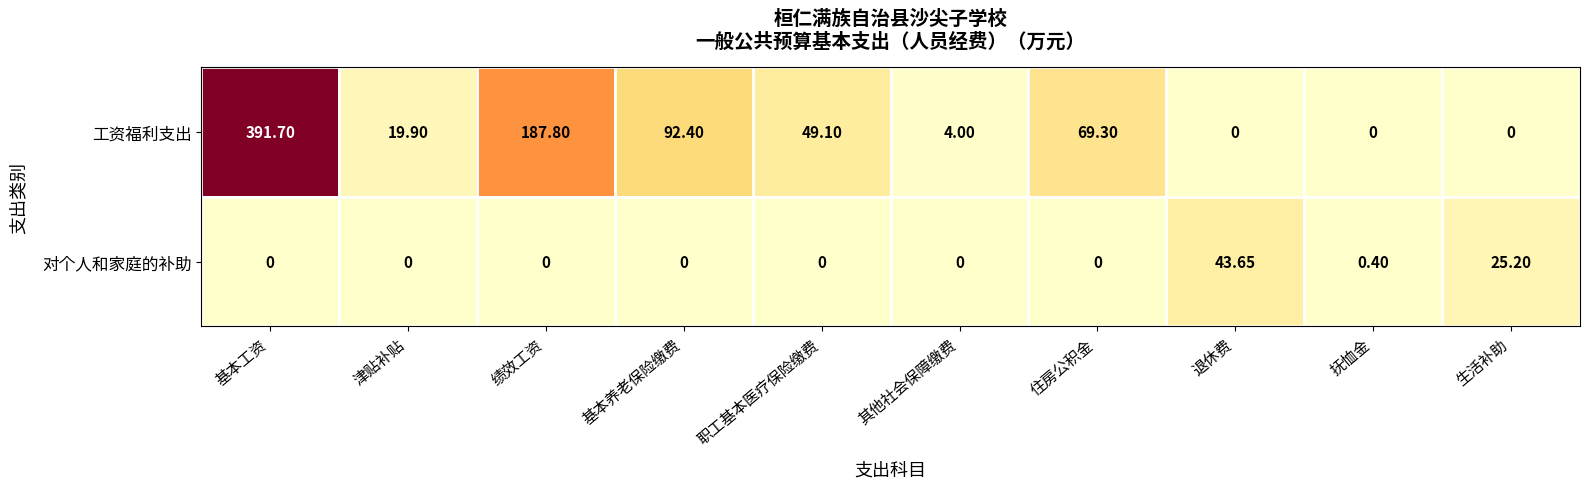

Where does the 工资福利支出 series first go above 49?

基本工资